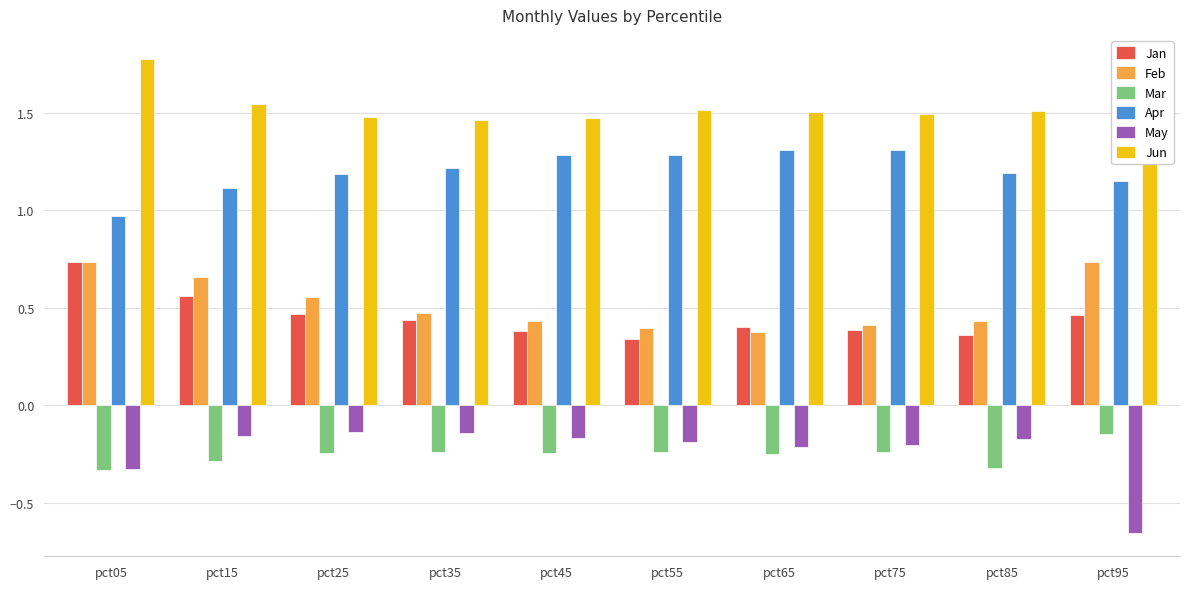

What is the total value across all series at pct15?

3.4